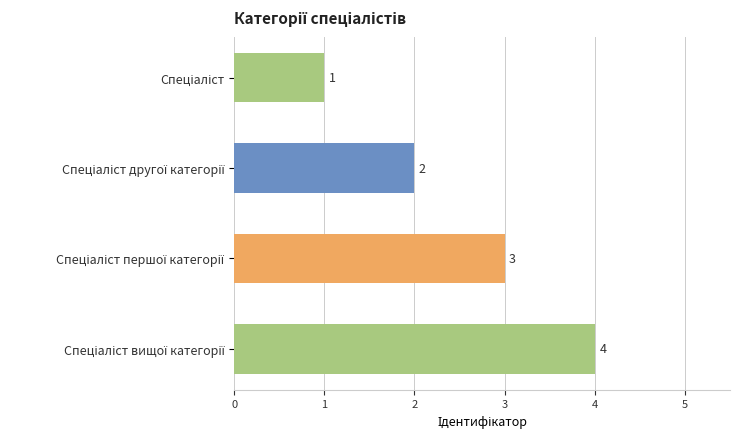

What is the greatest value displayed?

4